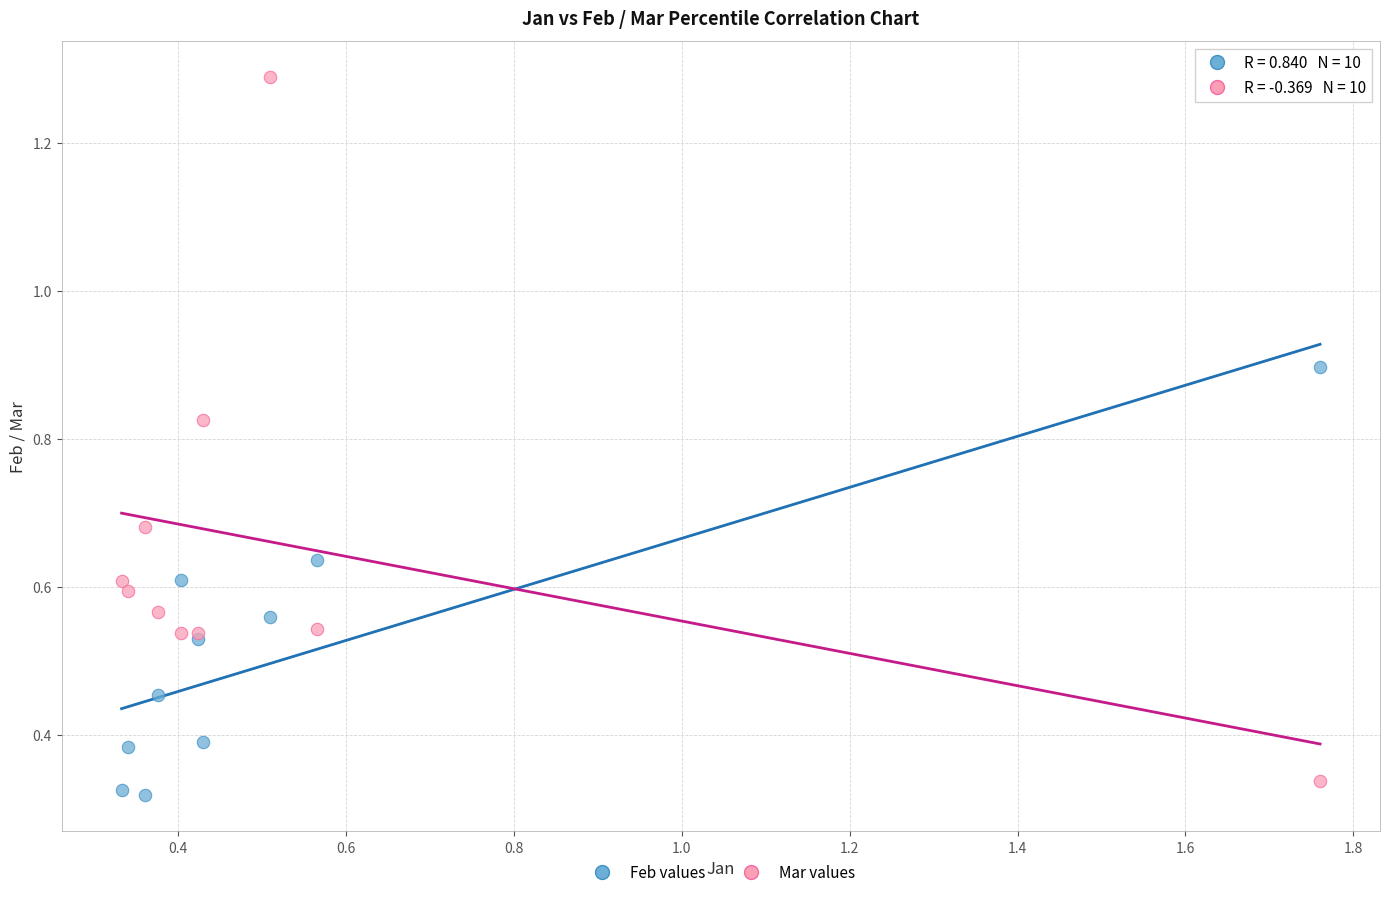

Which series contains the highest Y value?

Mar values